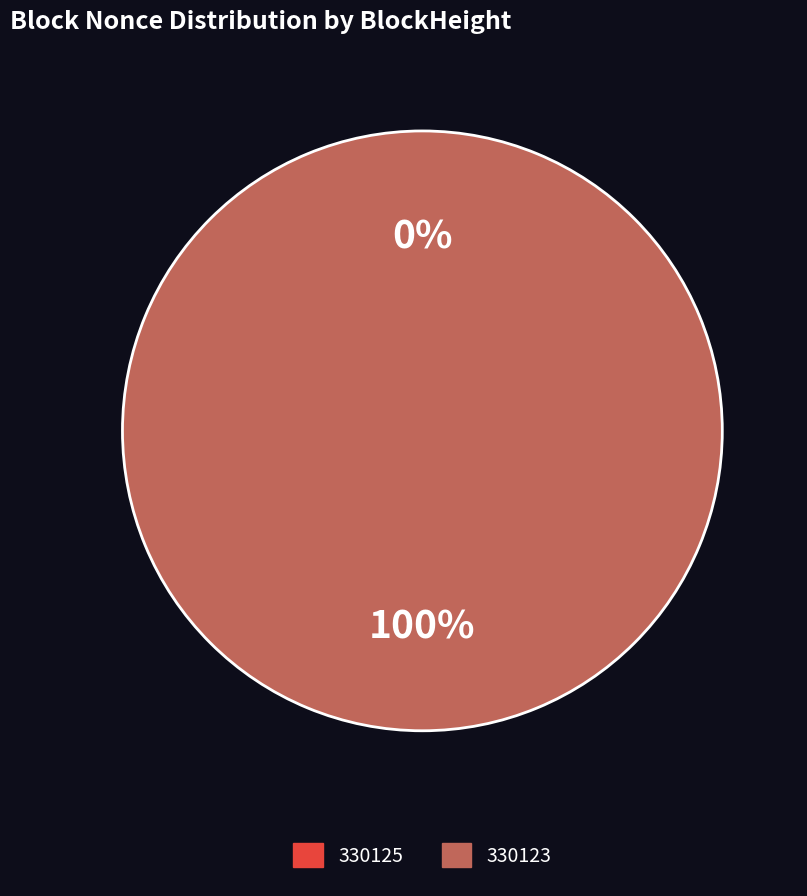

To the nearest percent, what is the difference between the largest and smallest slice percentages?

100%